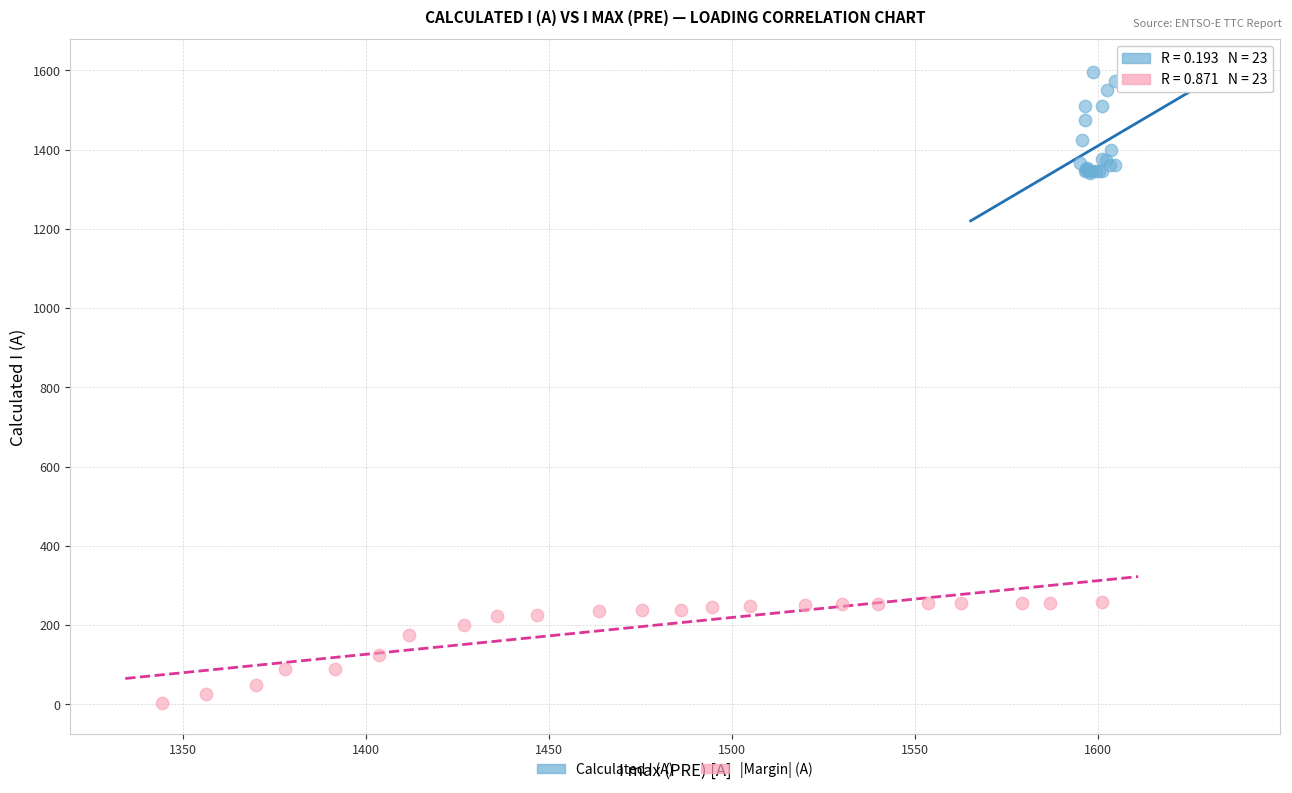

Which series contains the highest Y value?

Calculated I (A)